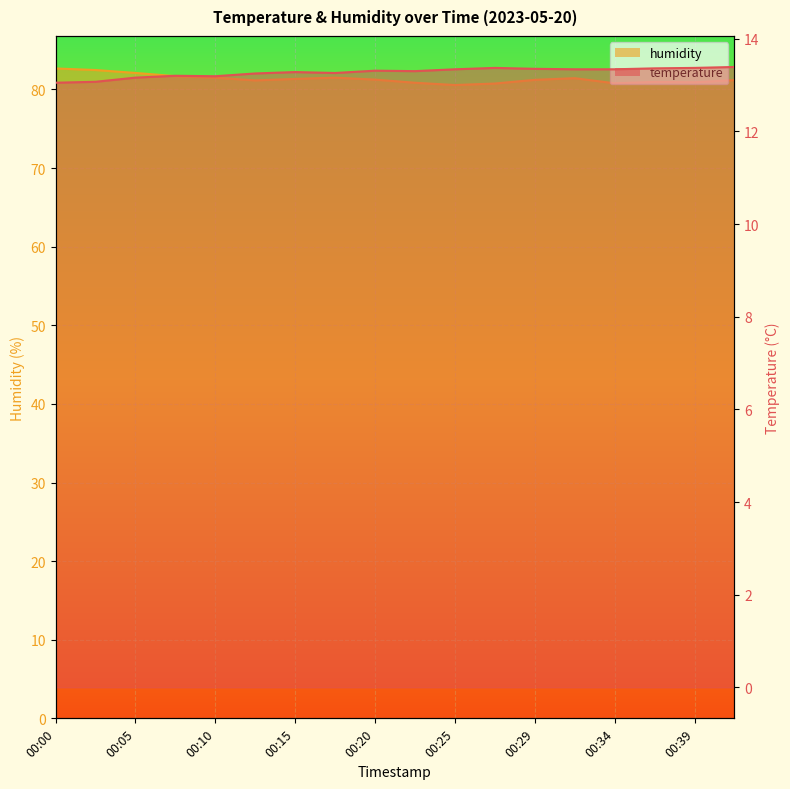

At which category does temperature reach its first local peak?

00:07